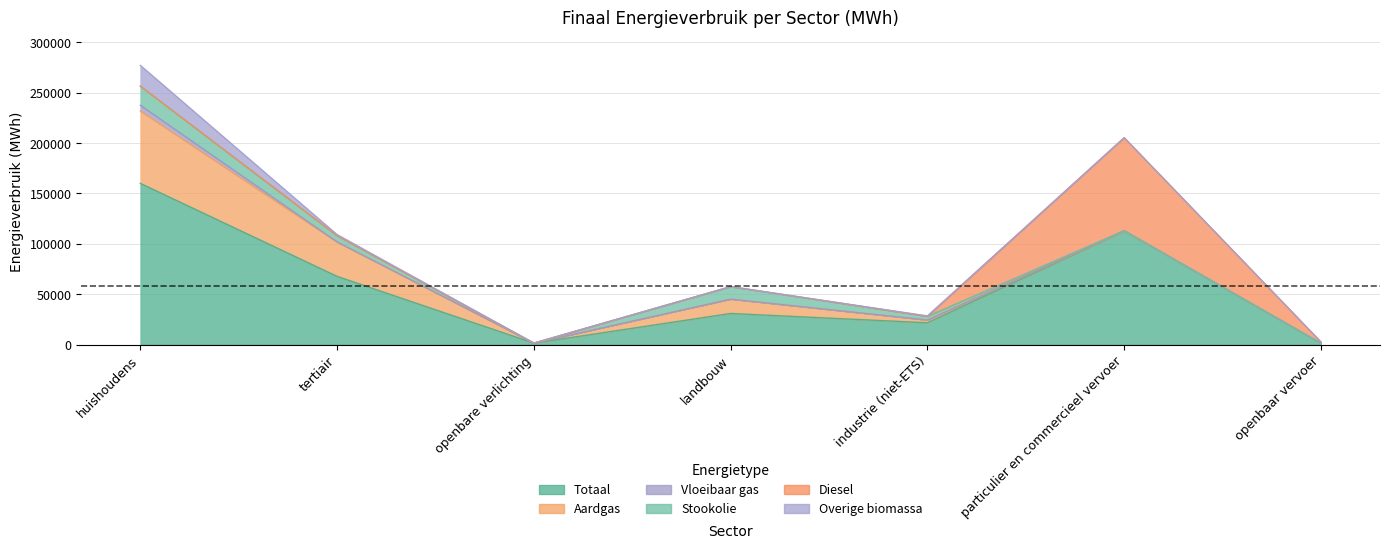

What are all the series names shown in the legend?

Totaal, Aardgas, Vloeibaar gas, Stookolie, Diesel, Overige biomassa